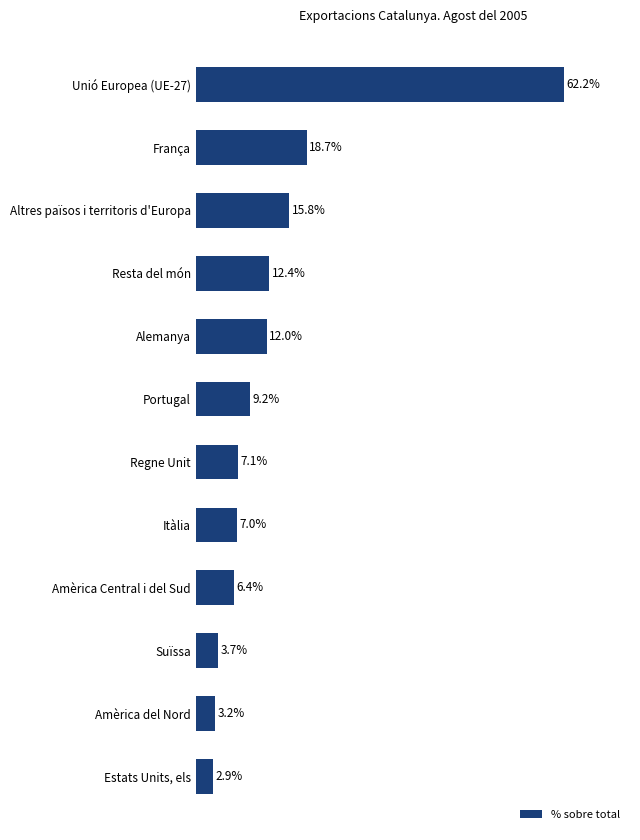

What is the label of the 11th bar from the top?

Amèrica del Nord